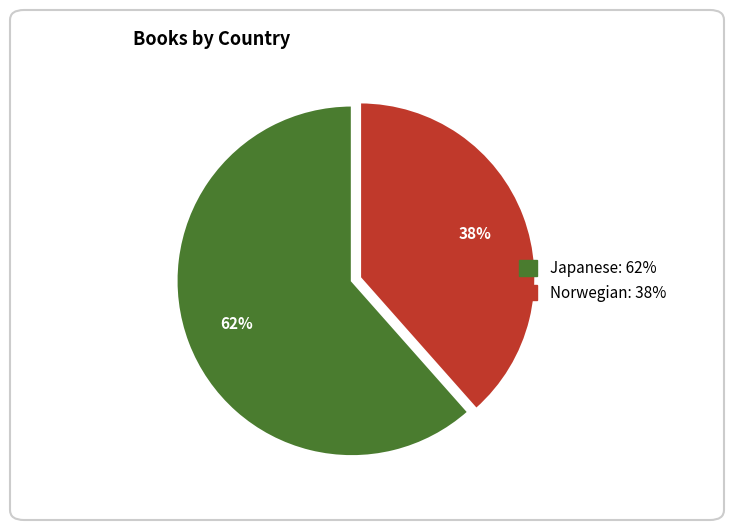

How many segments does this pie chart have?

2